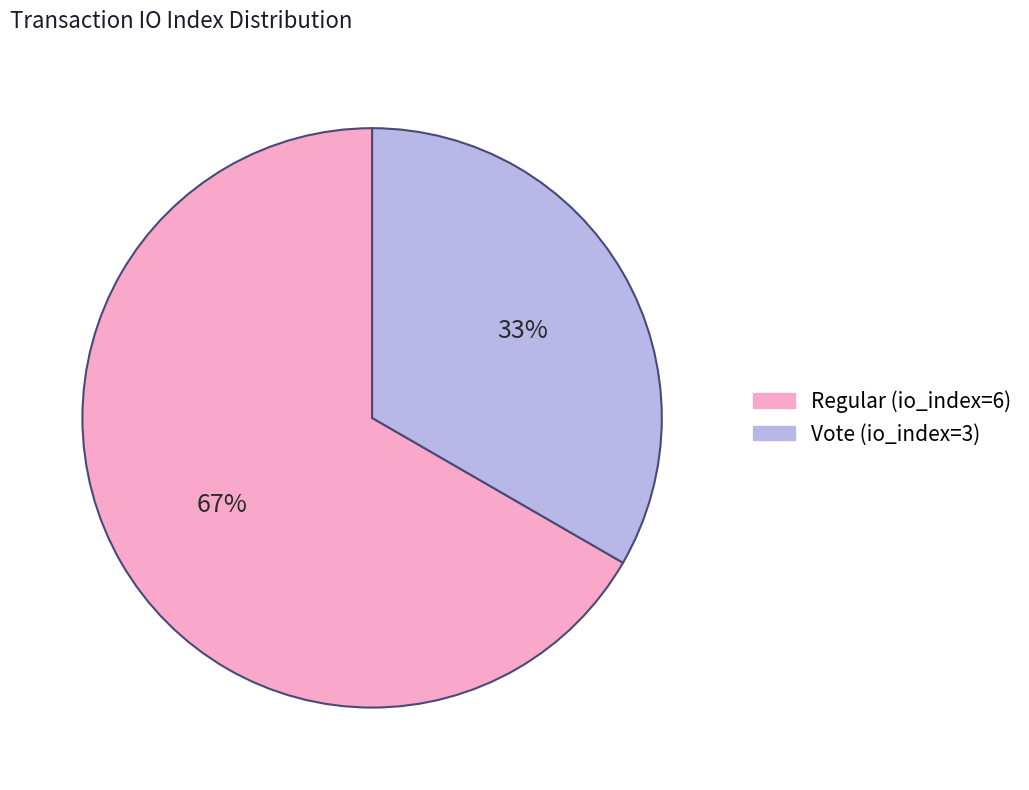

To the nearest percent, what percentage of the pie is Regular (io_index=6)?

67%